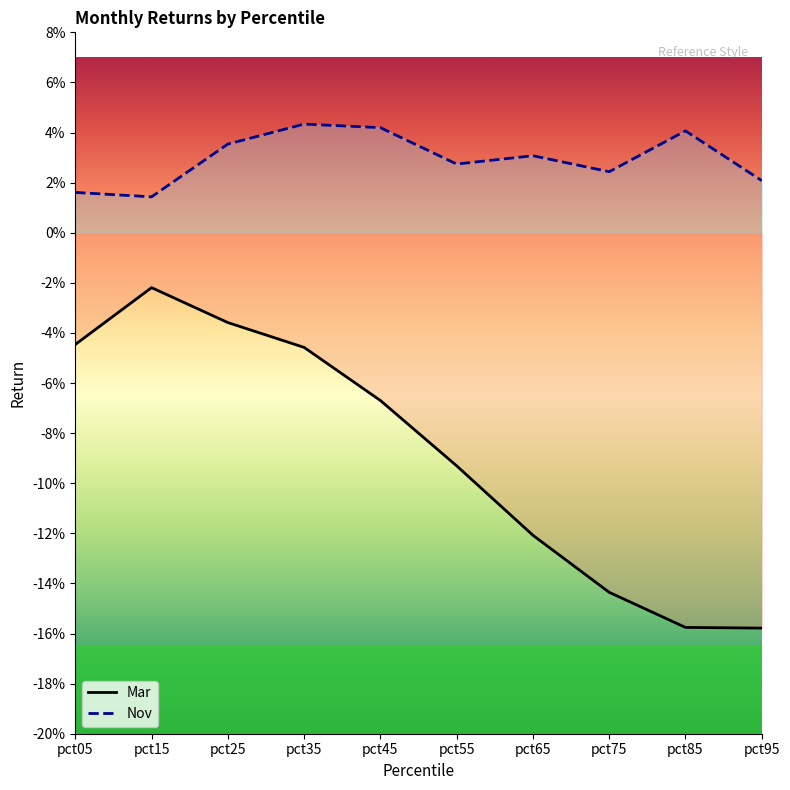

Rank the series by their maximum value, from highest to lowest.

Nov, Mar